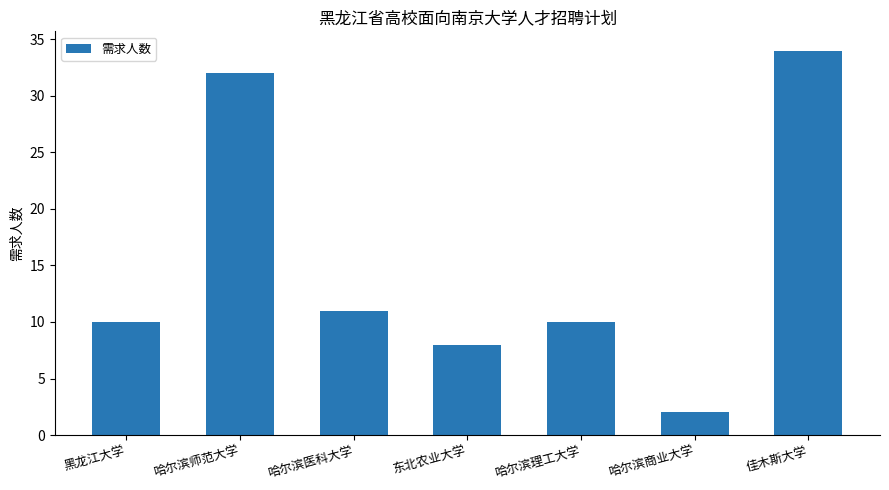

What position from the right is 东北农业大学?

4